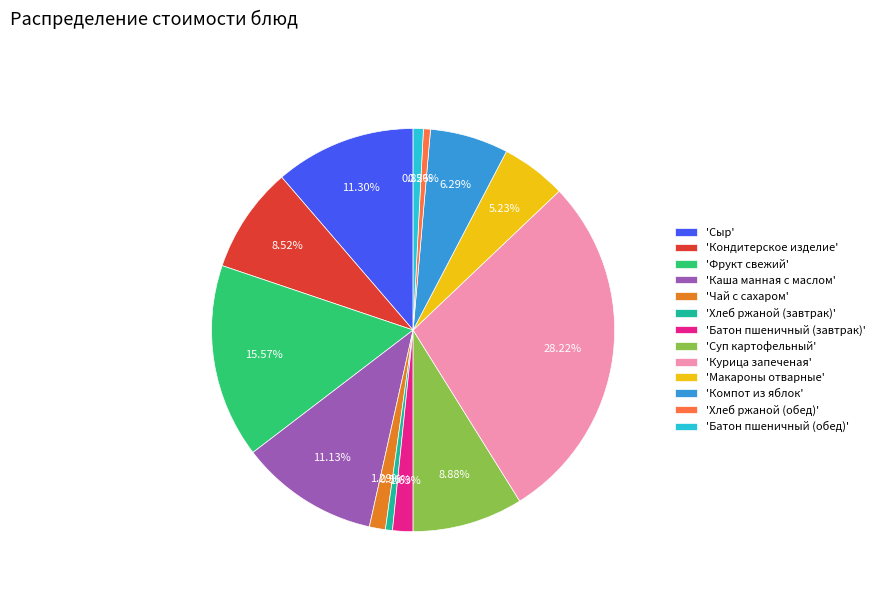

Combined, do 'Компот из яблок' and 'Хлеб ржаной (завтрак)' account for over 50%?

No